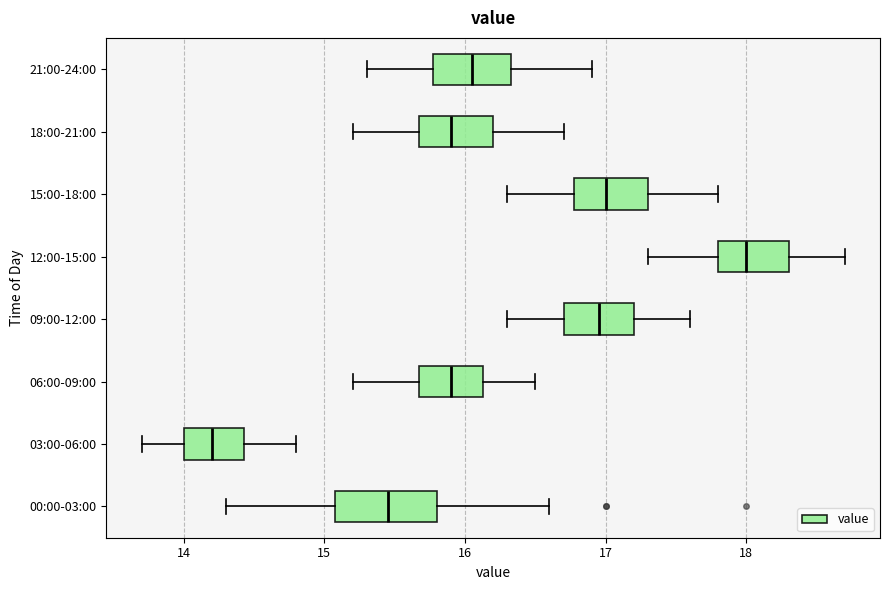

Reading bottom to top, transcribe this box plot: for each box, give where its median line is, the range the box spans, and where its two whiskers end, as read against the x-axis. The values are not printed on the chart, so give them approximately, as read against the axis.

00:00-03:00: median 15.5, box 15.1 to 15.8, whiskers 14.3 to 16.6
03:00-06:00: median 14.2, box 14.0 to 14.4, whiskers 13.7 to 14.8
06:00-09:00: median 15.9, box 15.7 to 16.1, whiskers 15.2 to 16.5
09:00-12:00: median 17.0, box 16.7 to 17.2, whiskers 16.3 to 17.6
12:00-15:00: median 18.0, box 17.8 to 18.3, whiskers 17.3 to 18.7
15:00-18:00: median 17.0, box 16.8 to 17.3, whiskers 16.3 to 17.8
18:00-21:00: median 15.9, box 15.7 to 16.2, whiskers 15.2 to 16.7
21:00-24:00: median 16.1, box 15.8 to 16.3, whiskers 15.3 to 16.9